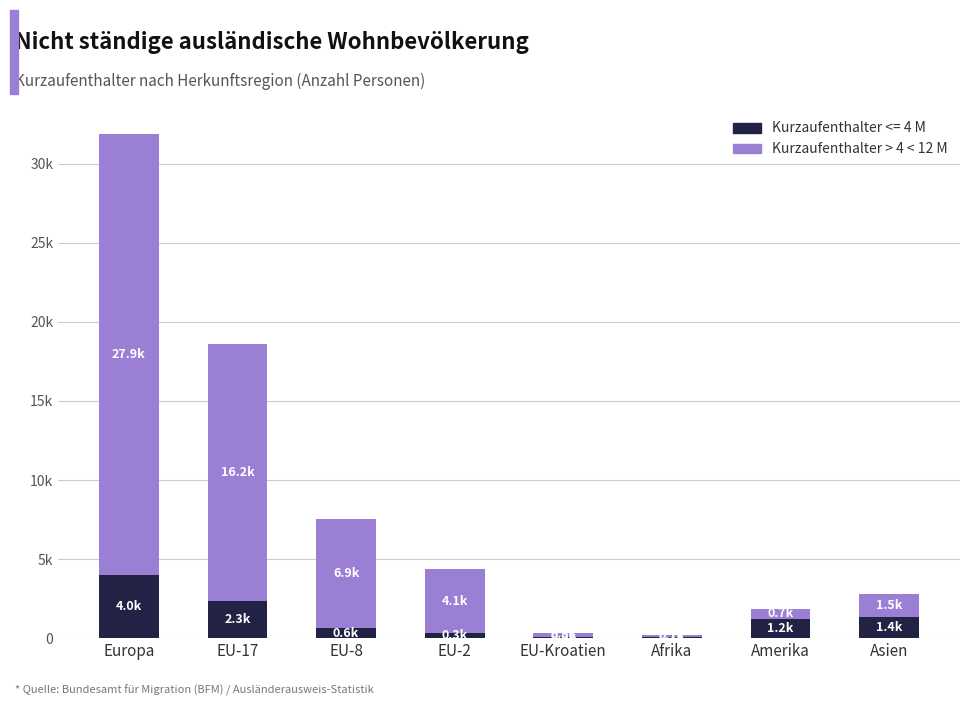

What are all the series names shown in the legend?

Kurzaufenthalter <= 4 M, Kurzaufenthalter > 4 < 12 M